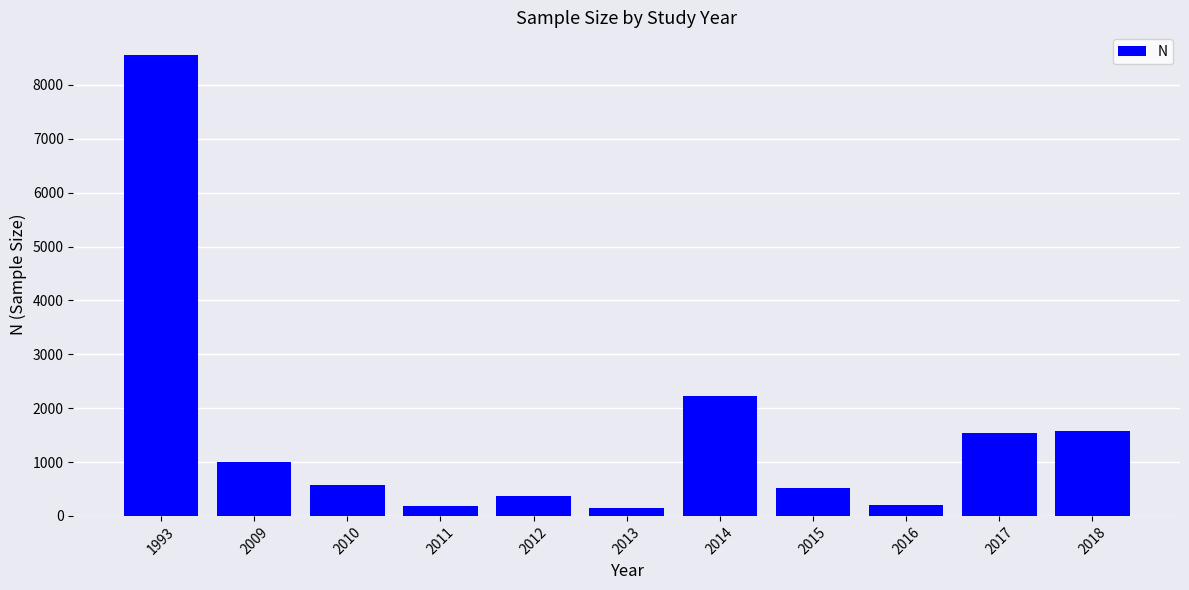

Are the bars horizontal?

No